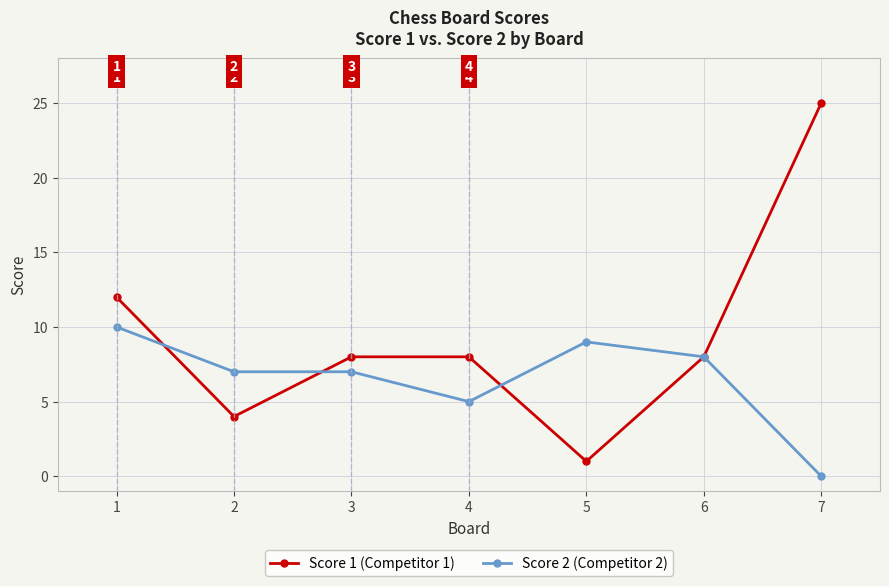

How many lines are shown in the chart?

2